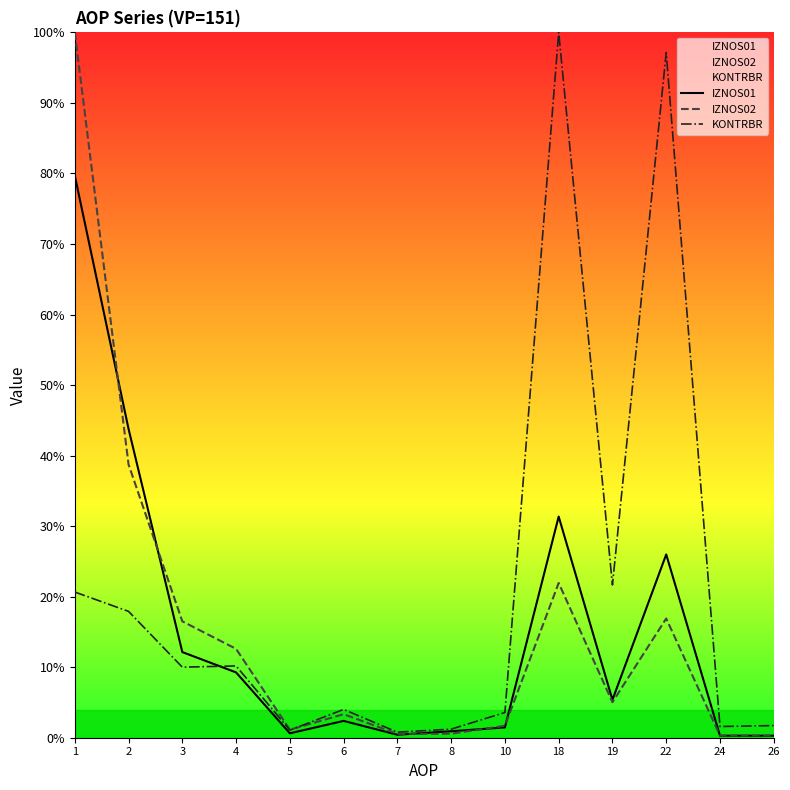

Which category has the lowest value in the IZNOS02 series?

24